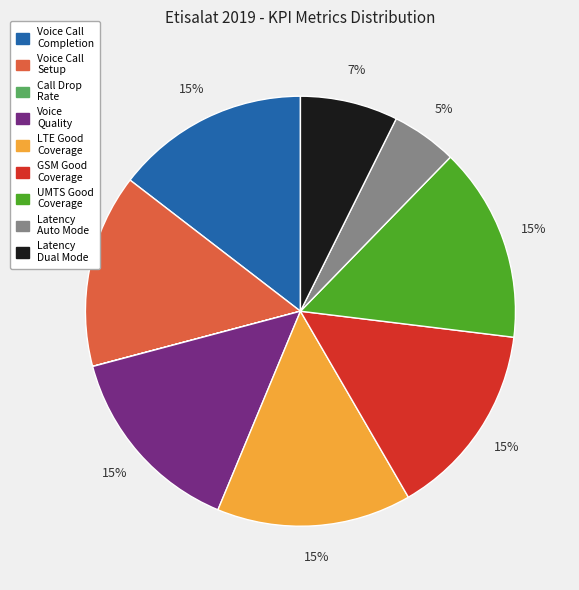

To the nearest percent, what is the difference between the largest and smallest slice percentages?

15%